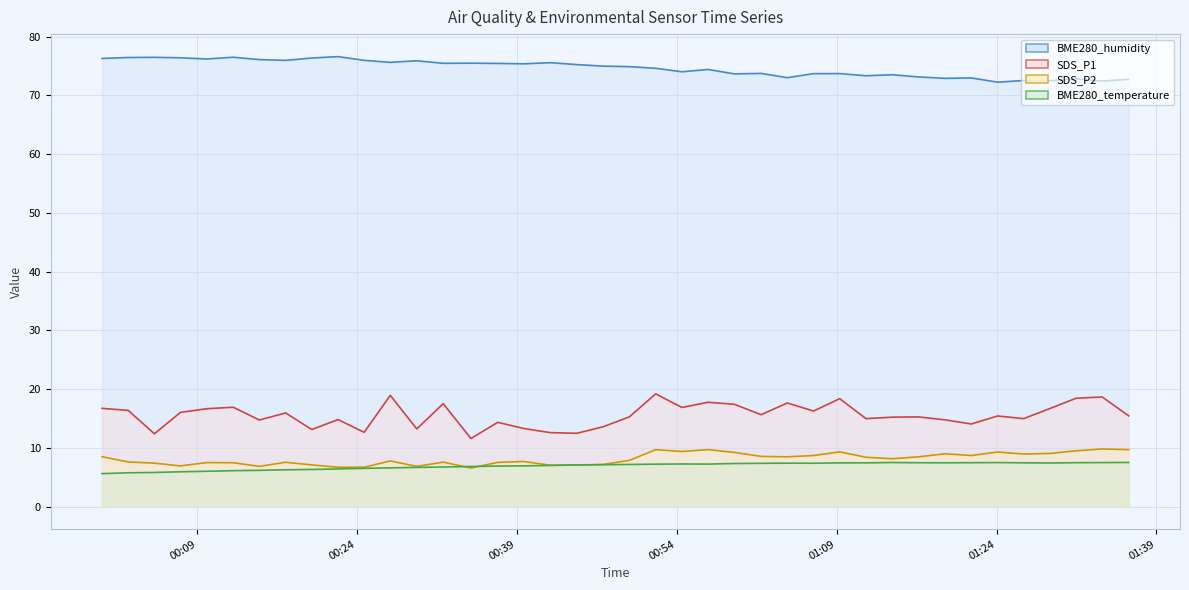

Is the value of SDS_P2 at 2021/11/22 01:29:00 greater than the value of BME280_temperature at 2021/11/22 00:00:04?

Yes